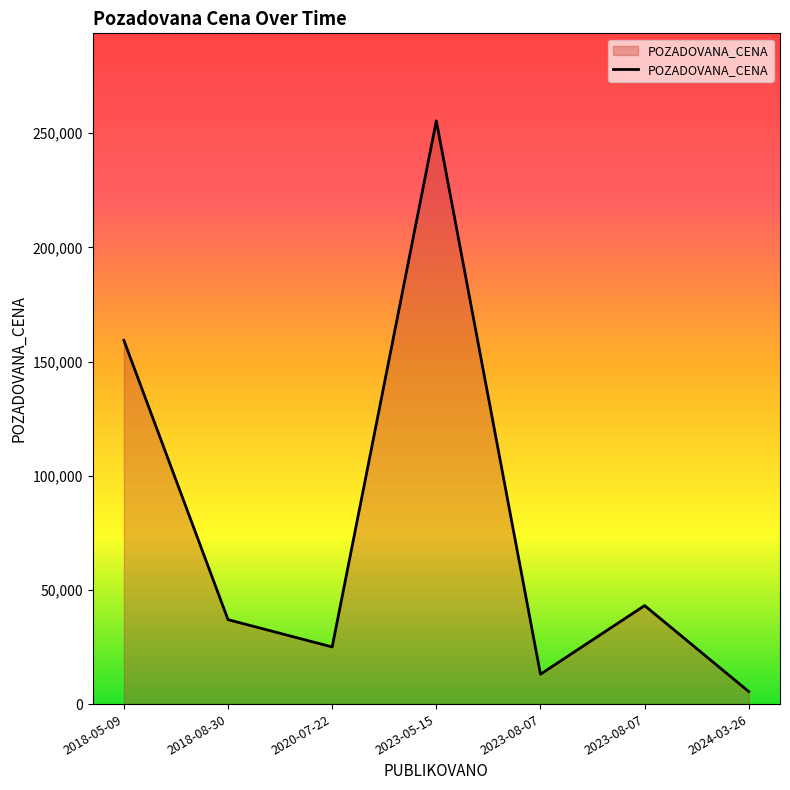

Count the number of categories in the chart.

7